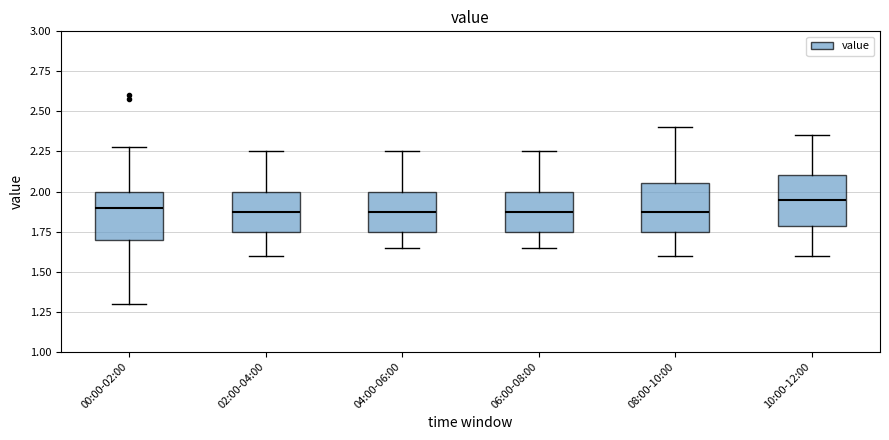

Where does the upper whisker of the box for 10:00-12:00 end on the y-axis? The values are not printed on the chart, so give them approximately, as read against the axis.

2.35